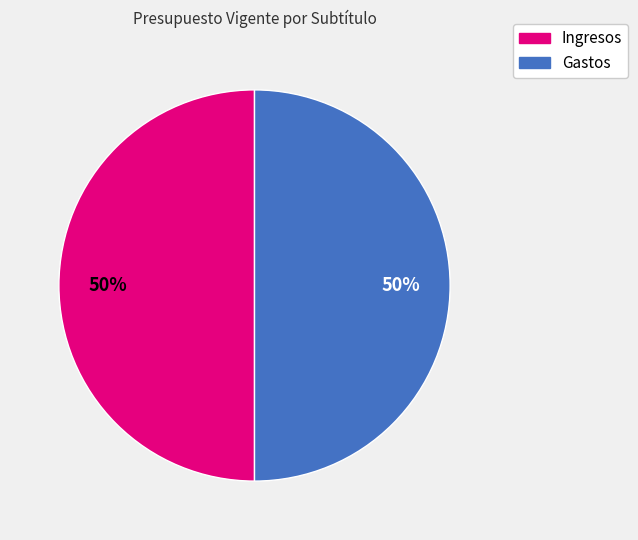

To the nearest percent, what is the average slice percentage?

50%